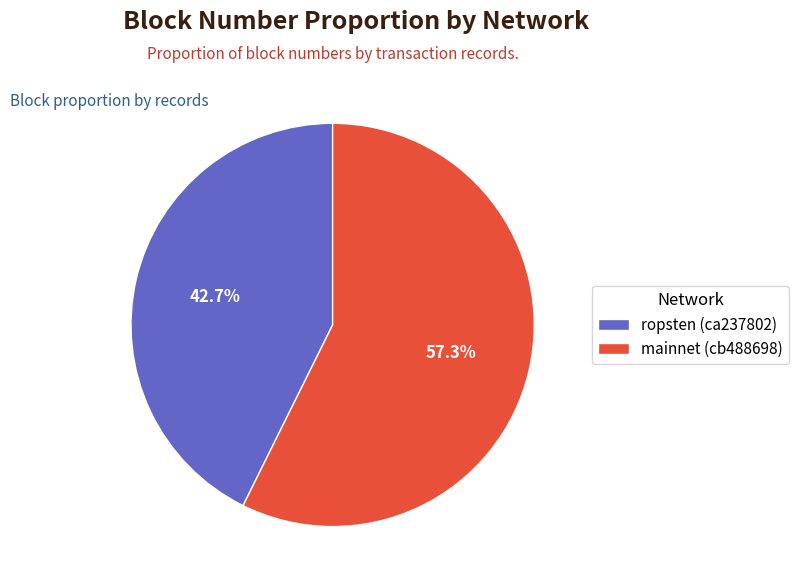

Does ropsten (ca237802) account for over 50% of the chart?

No